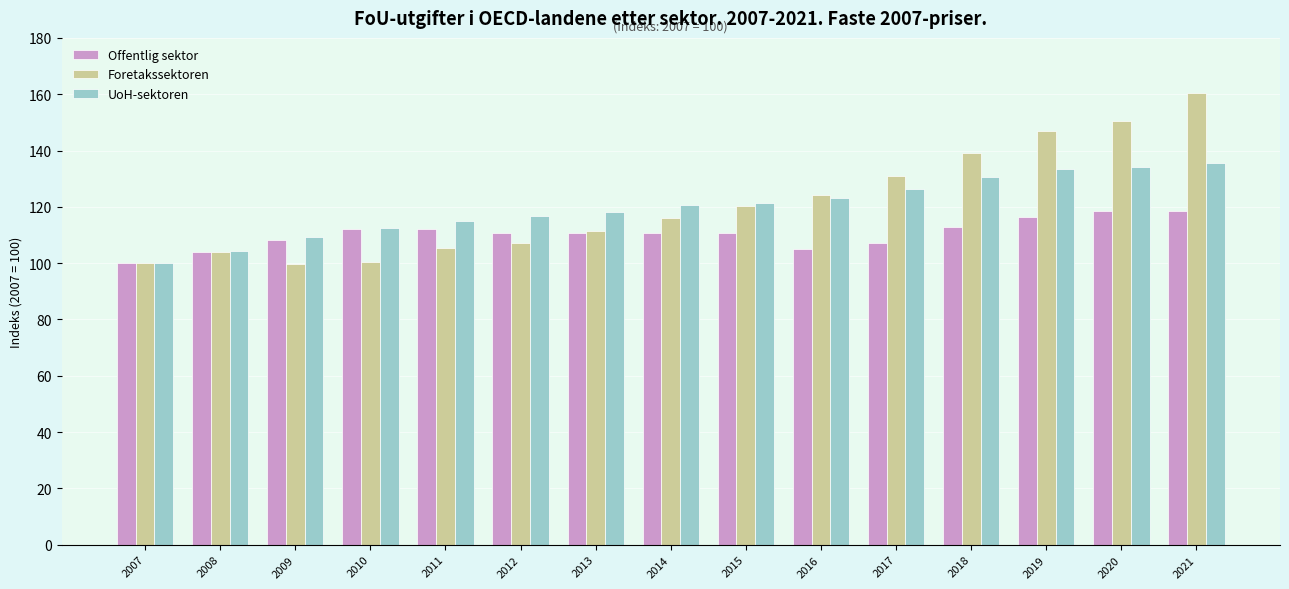

What is the approximate value of Foretakssektoren at 2007?

100.0